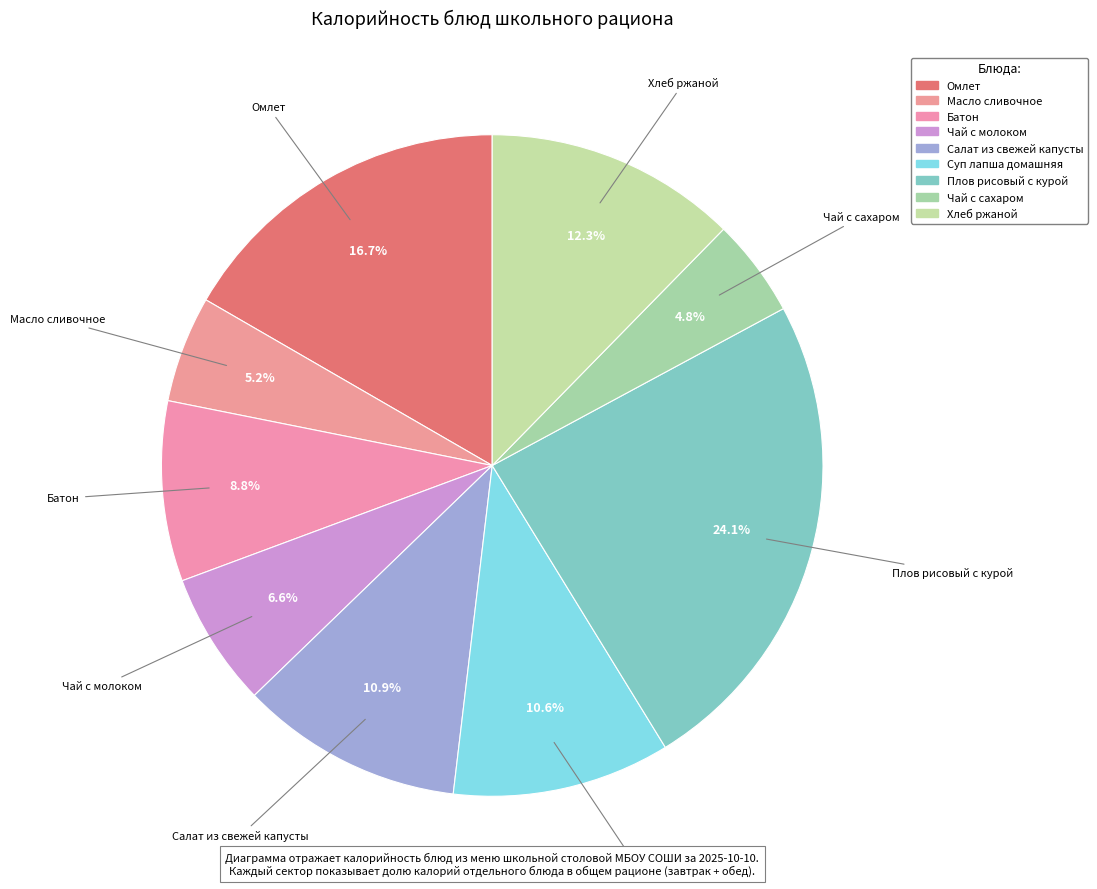

Is there any slice that represents more than half of the pie?

No